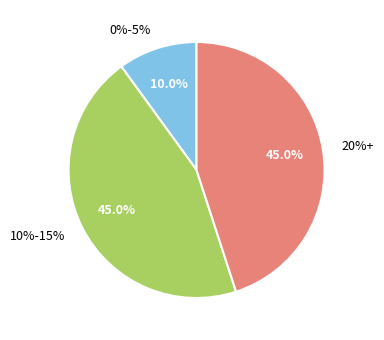

The 10% slice represents 30% of the pie. True or false?

False